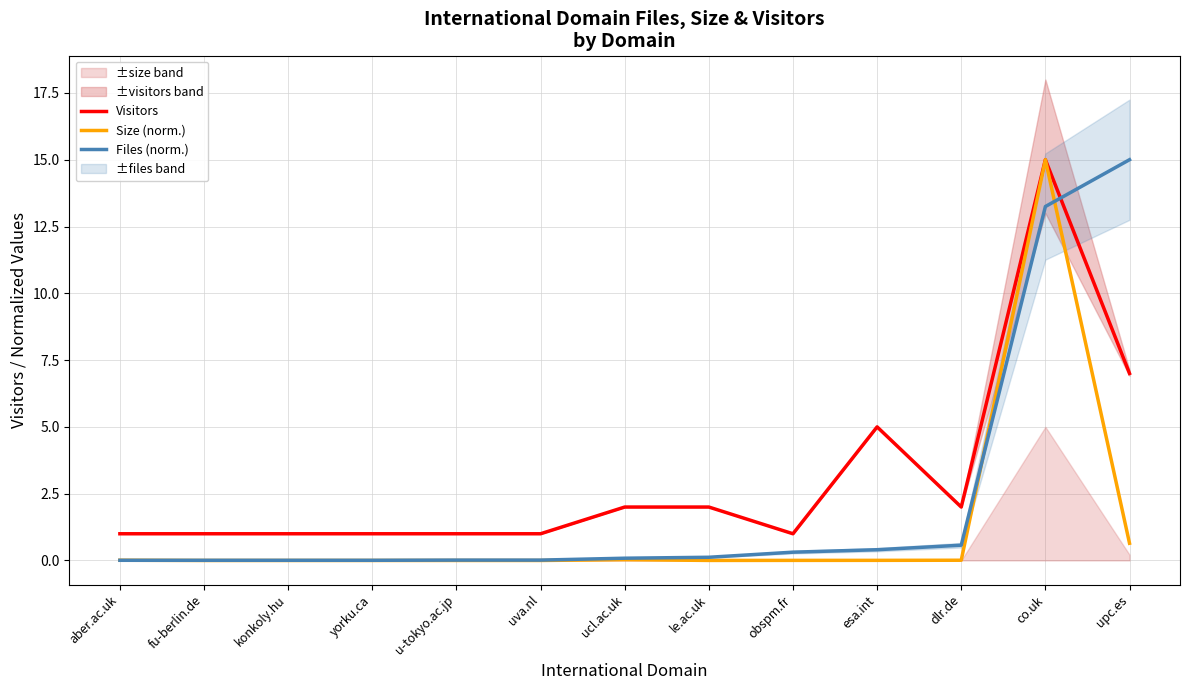

What is the total value across all series at dlr.de?

2.6